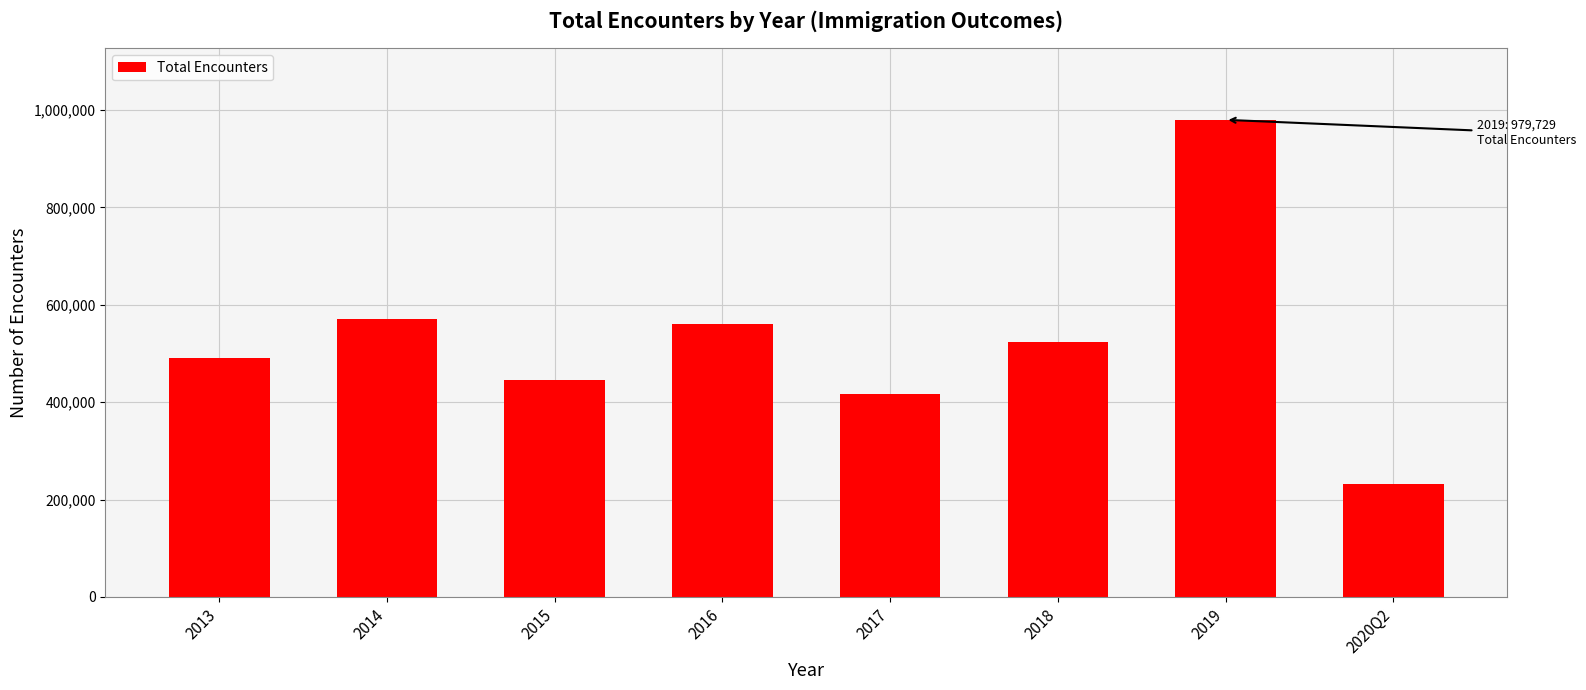

Reading left to right, extract all data points from this chart.

490093	570832	446060	560432	416645	522626	979729	231436